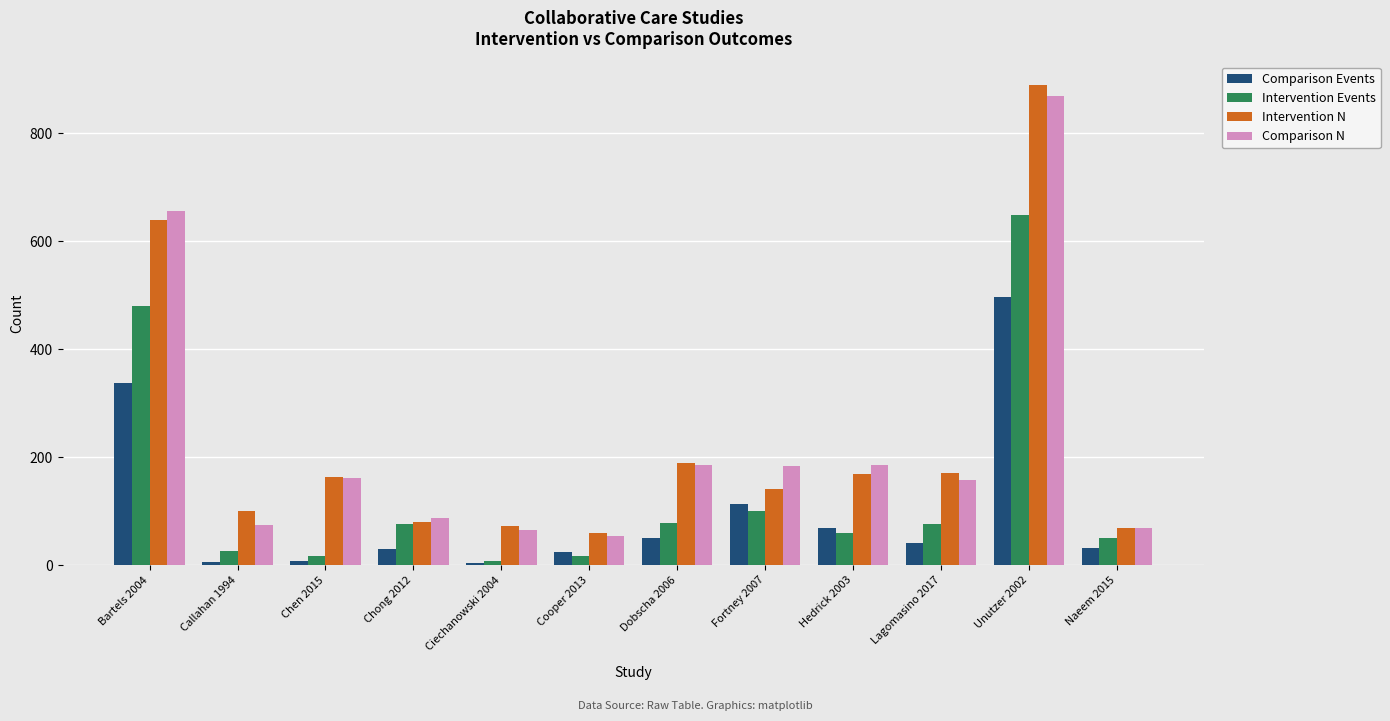

At which category is the sum across all series the highest?

Unutzer 2002